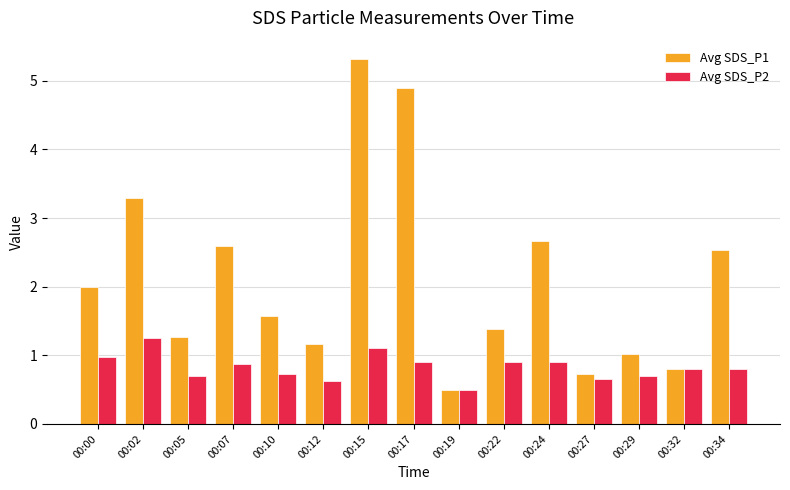

What is the average value of the Avg SDS_P2 series?

0.8